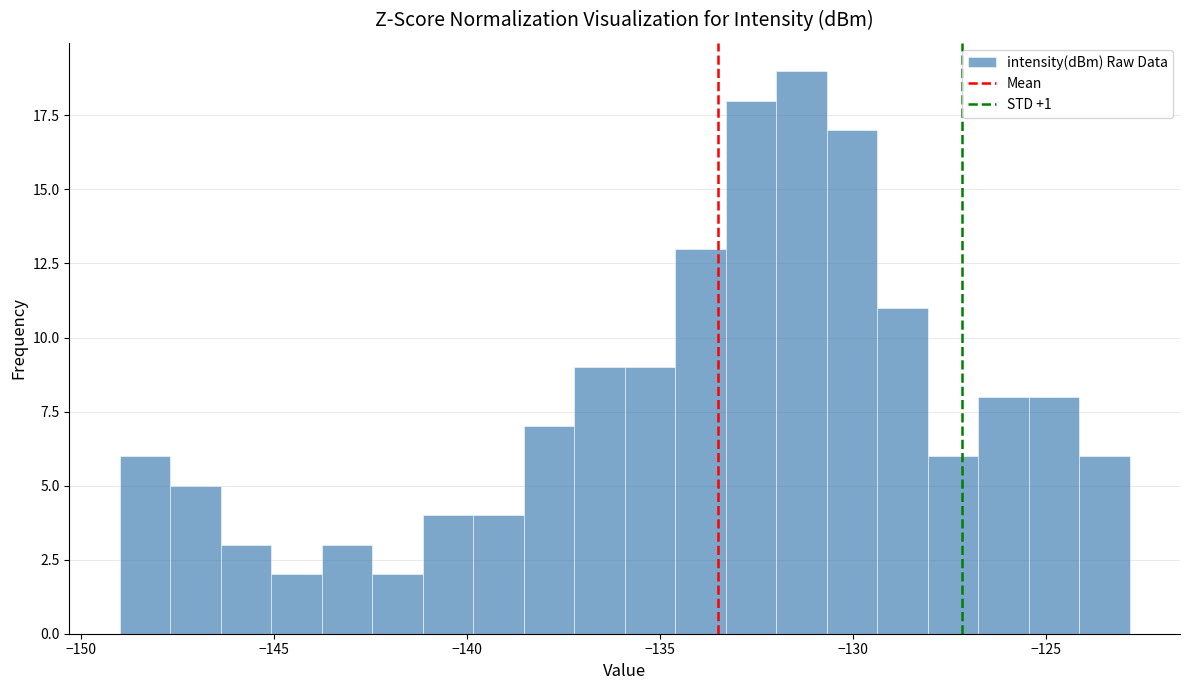

Read against the x-axis, roughly where is the centre of the tallest bar?

-131.5